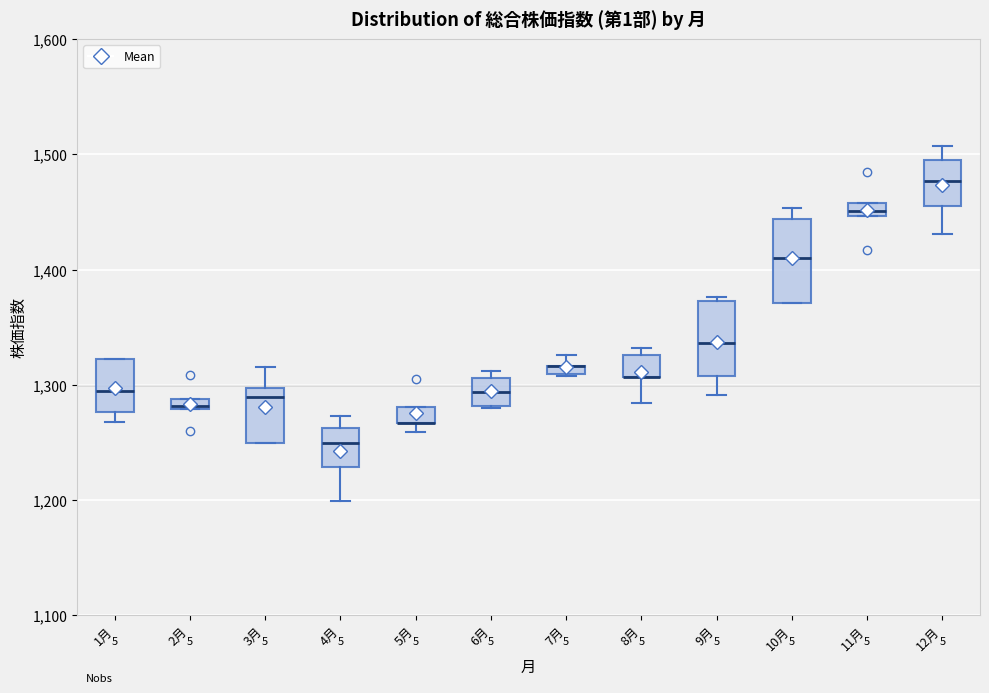

Where is the upper edge of the box for 5月 on the y-axis? The values are not printed on the chart, so give them approximately, as read against the axis.

1280